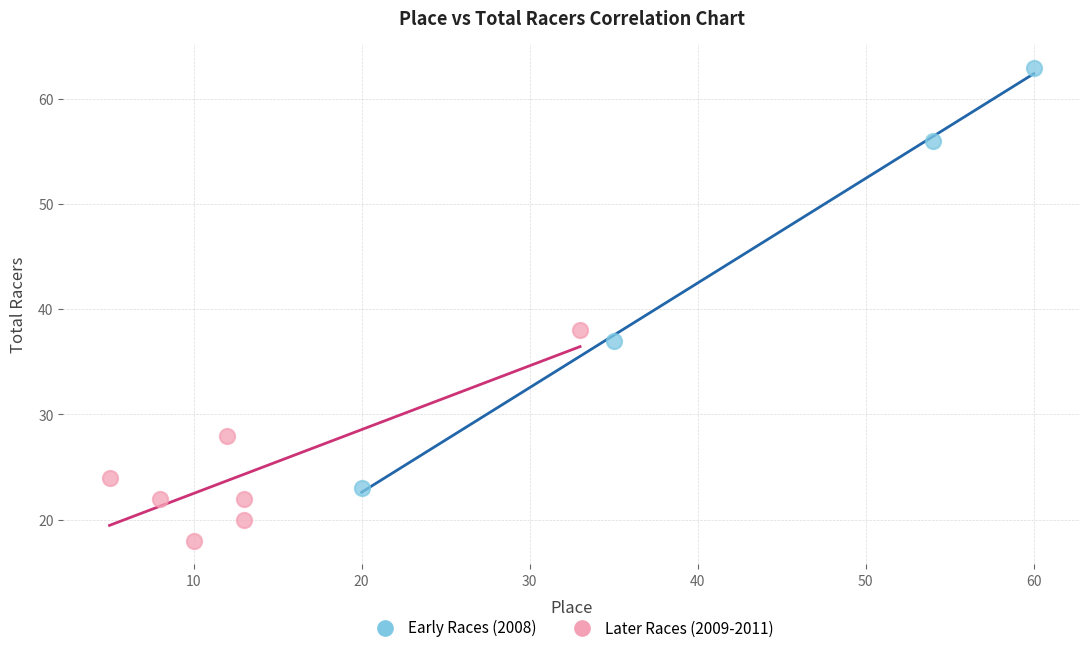

Which series reaches the minimum Y coordinate?

Later Races (2009-2011)